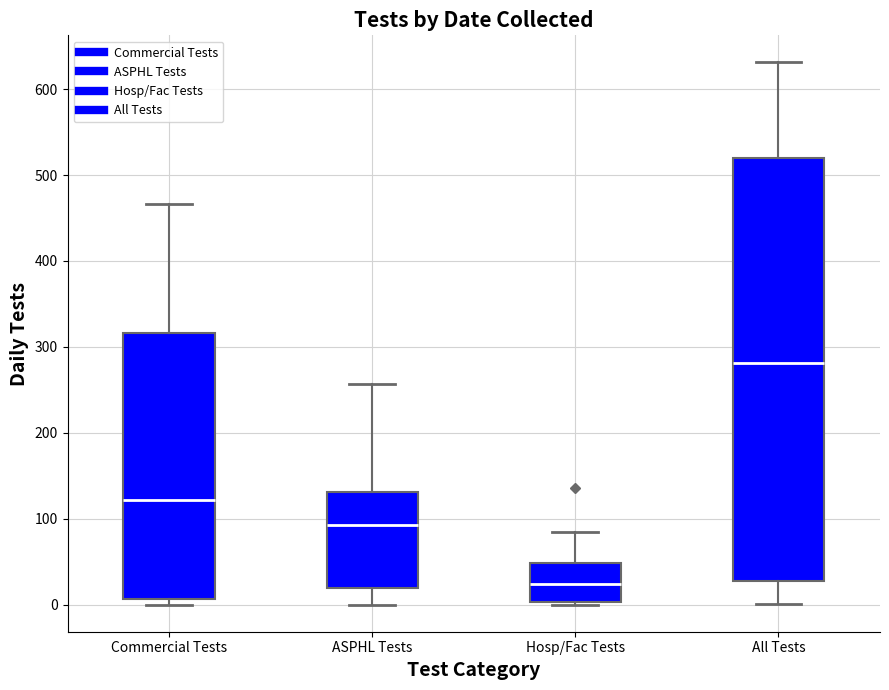

Comparing the boxes themselves (not the whiskers), which one is the tallest?

All Tests